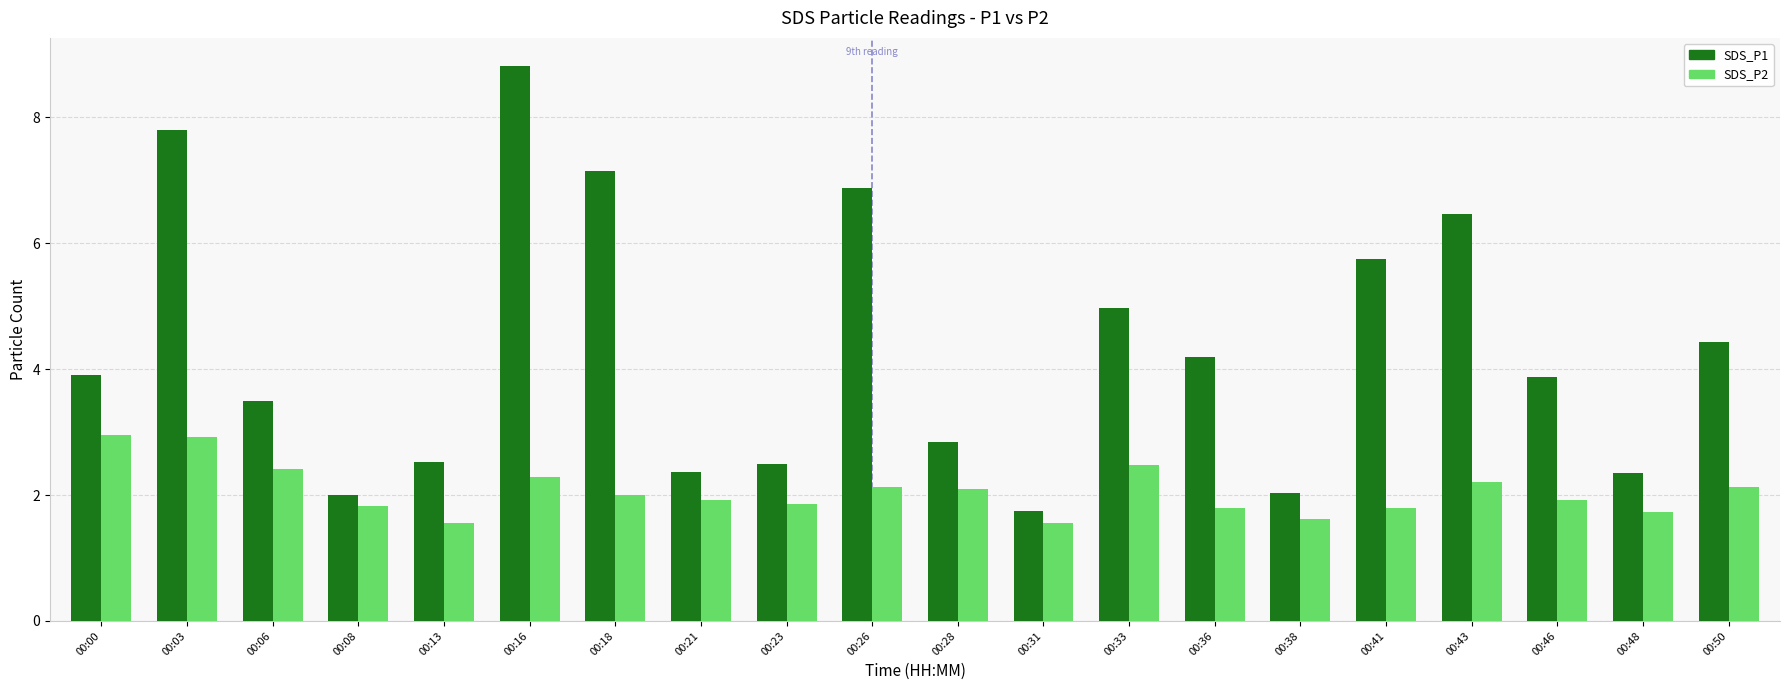

What are all the series names shown in the legend?

SDS_P1, SDS_P2